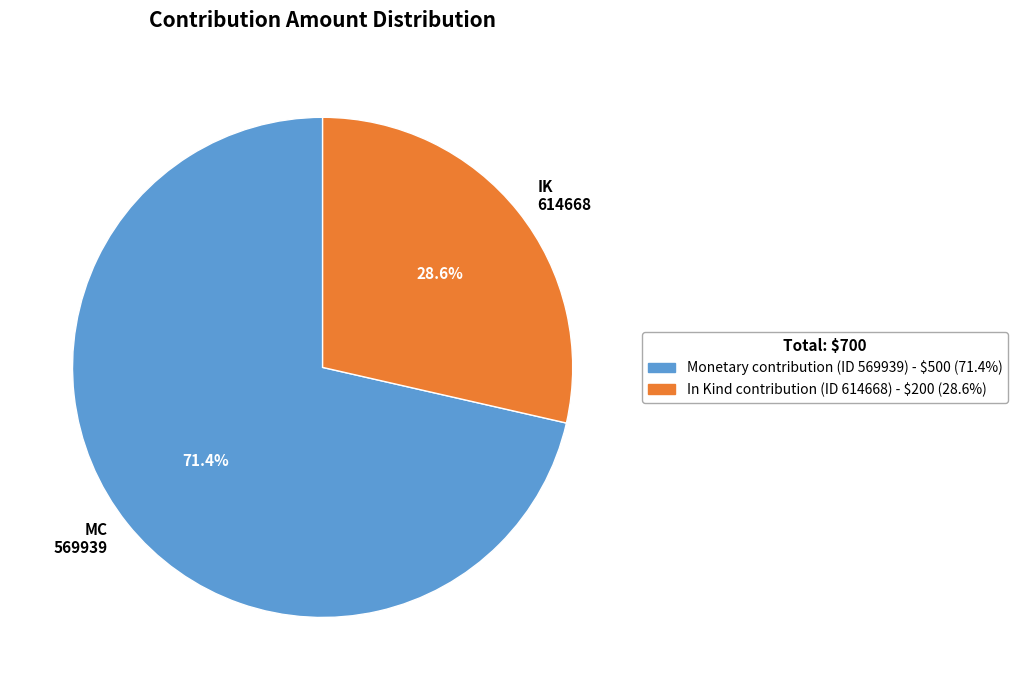

What portion of the pie excludes IK 614668?

71.4%